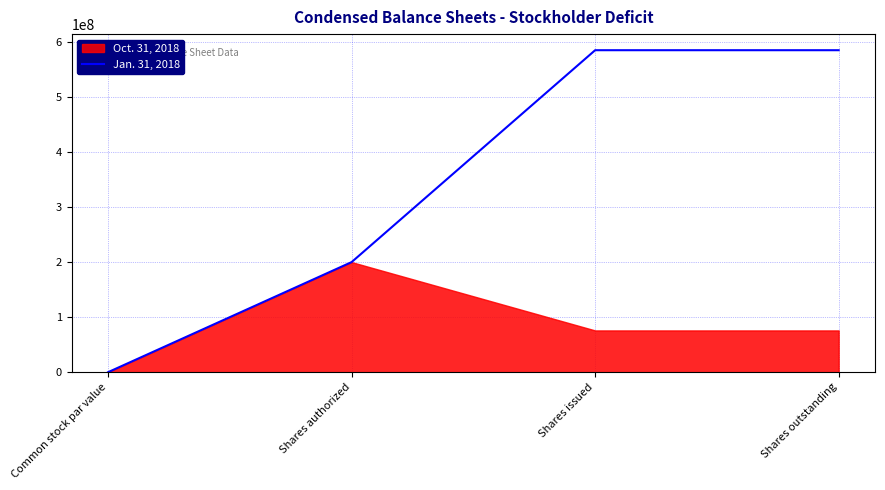

What position from the right is Shares issued?

2